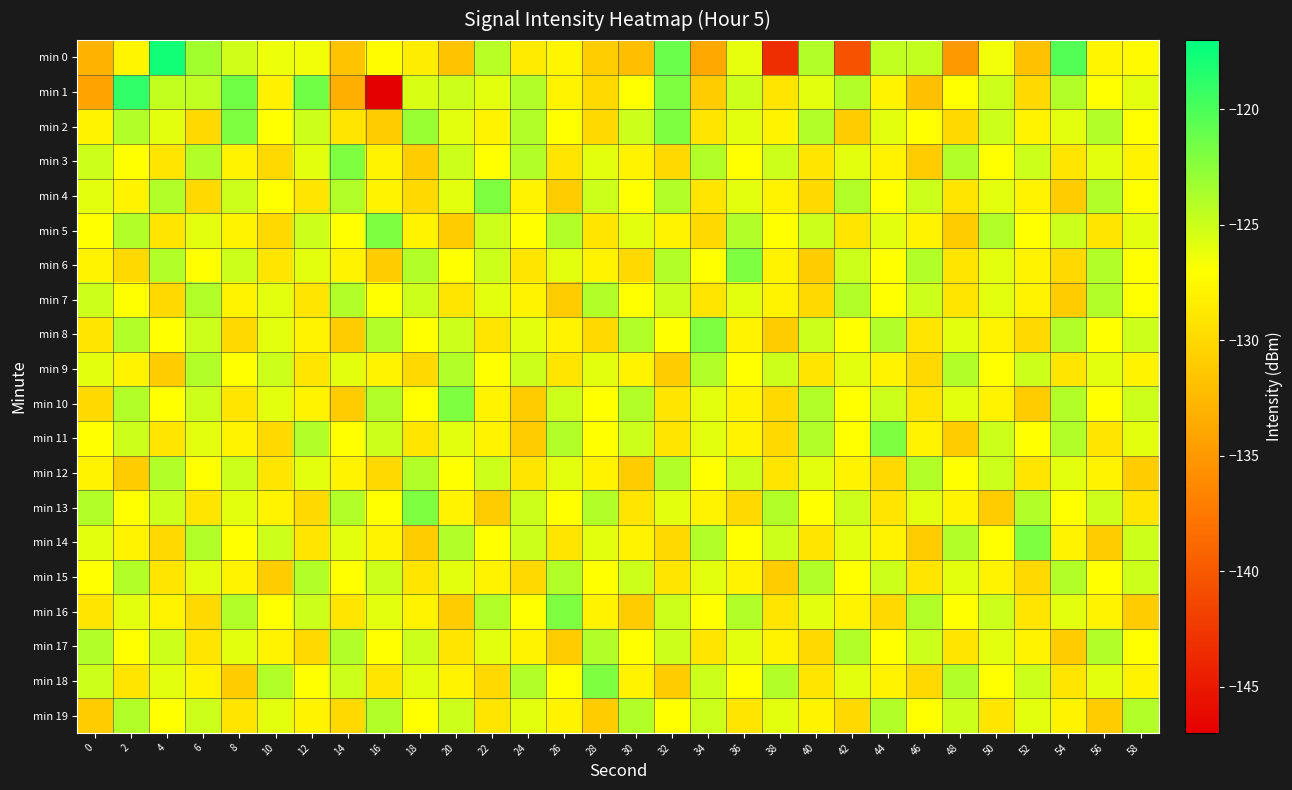

Between 16 and 56, which series saw the biggest shift?

min 1